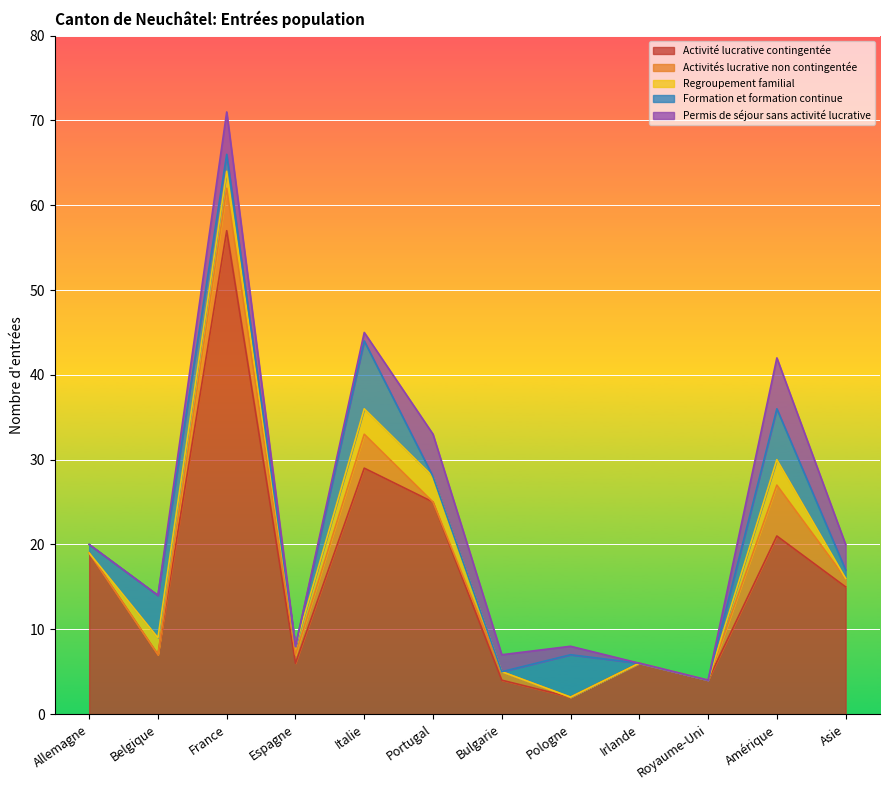

How many positive values does the Activités lucrative non contingentée series have?

6